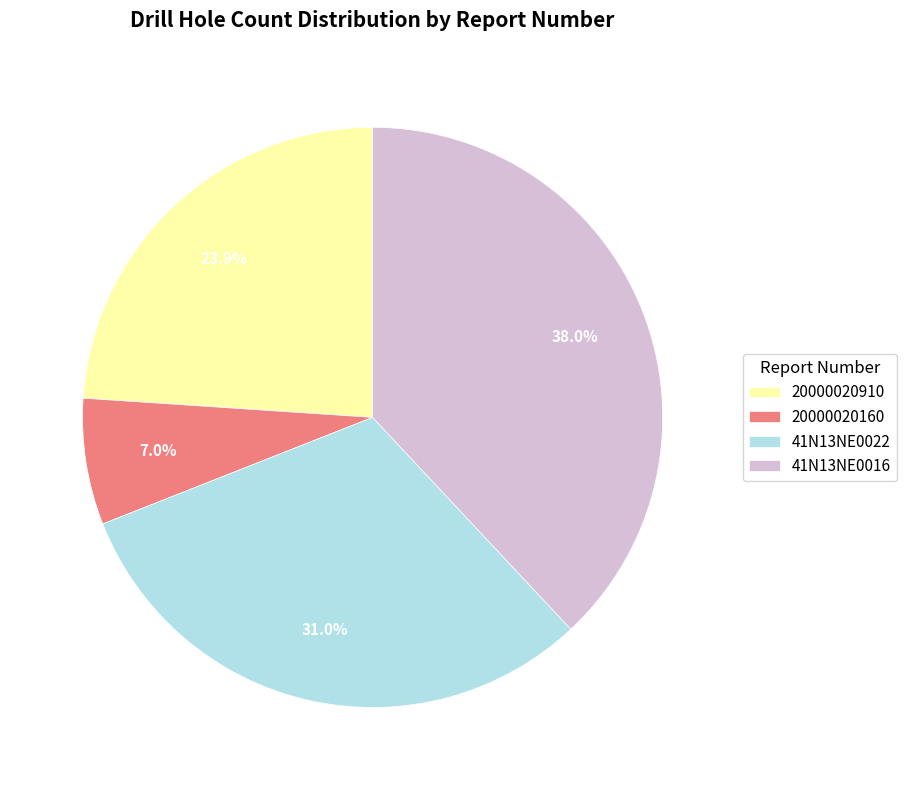

Between 41N13NE0022 and 20000020160, which is larger?

41N13NE0022